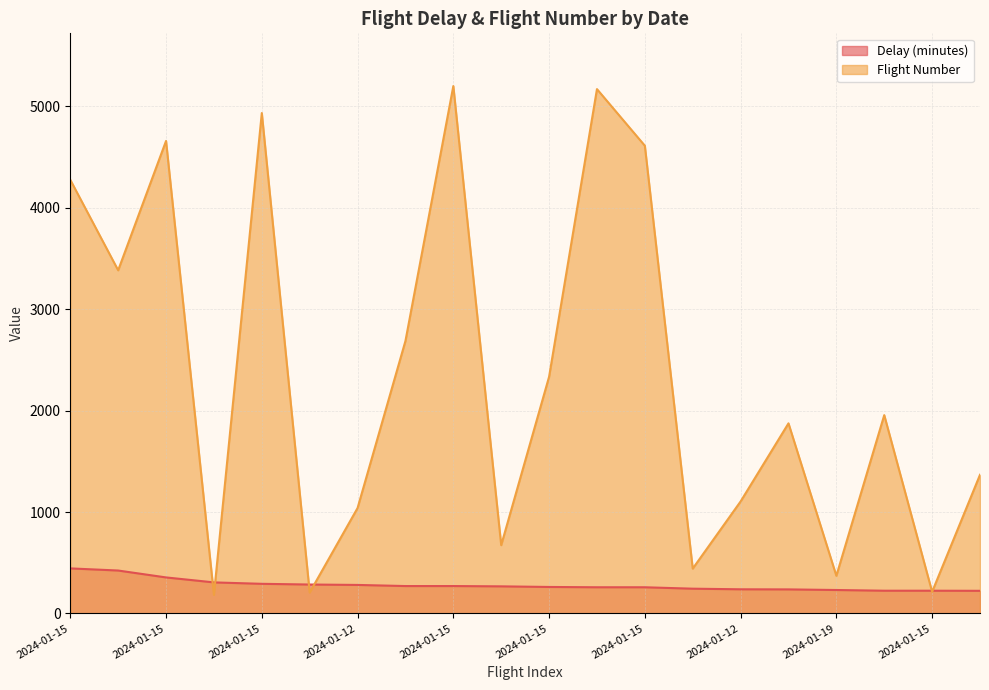

What is the total value across all series at 2024-01-12?

1320